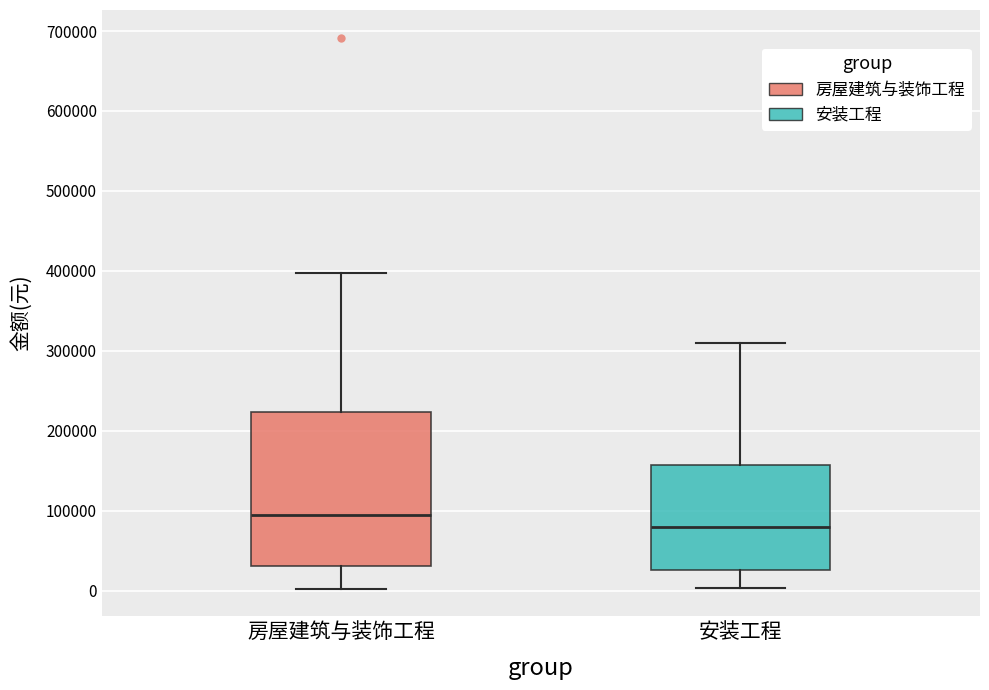

Which box has the highest median line?

房屋建筑与装饰工程